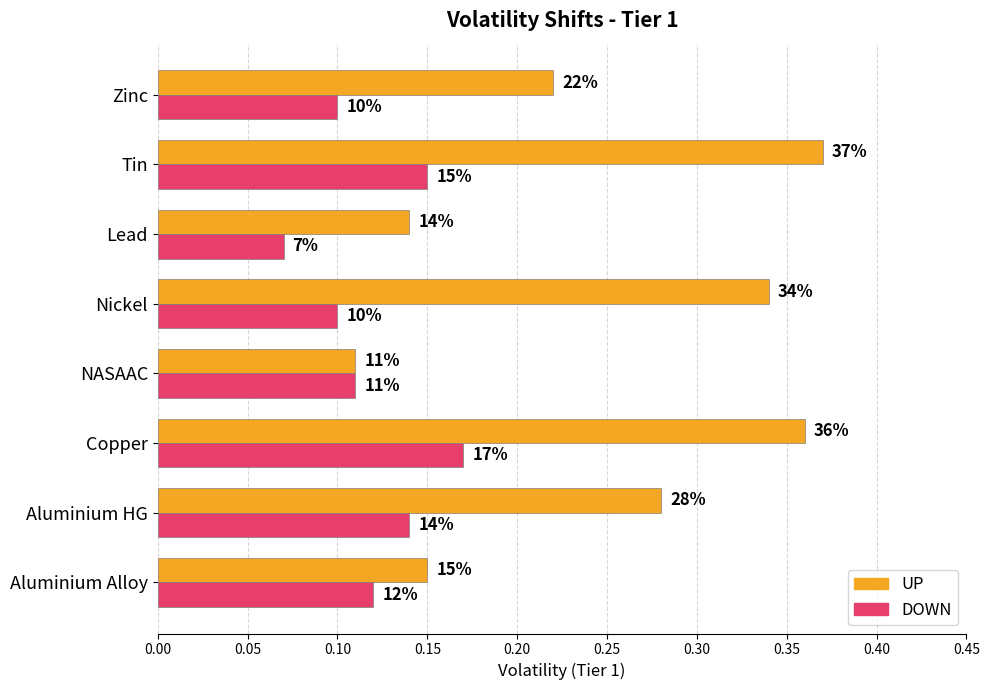

What are all the series names shown in the legend?

UP, DOWN